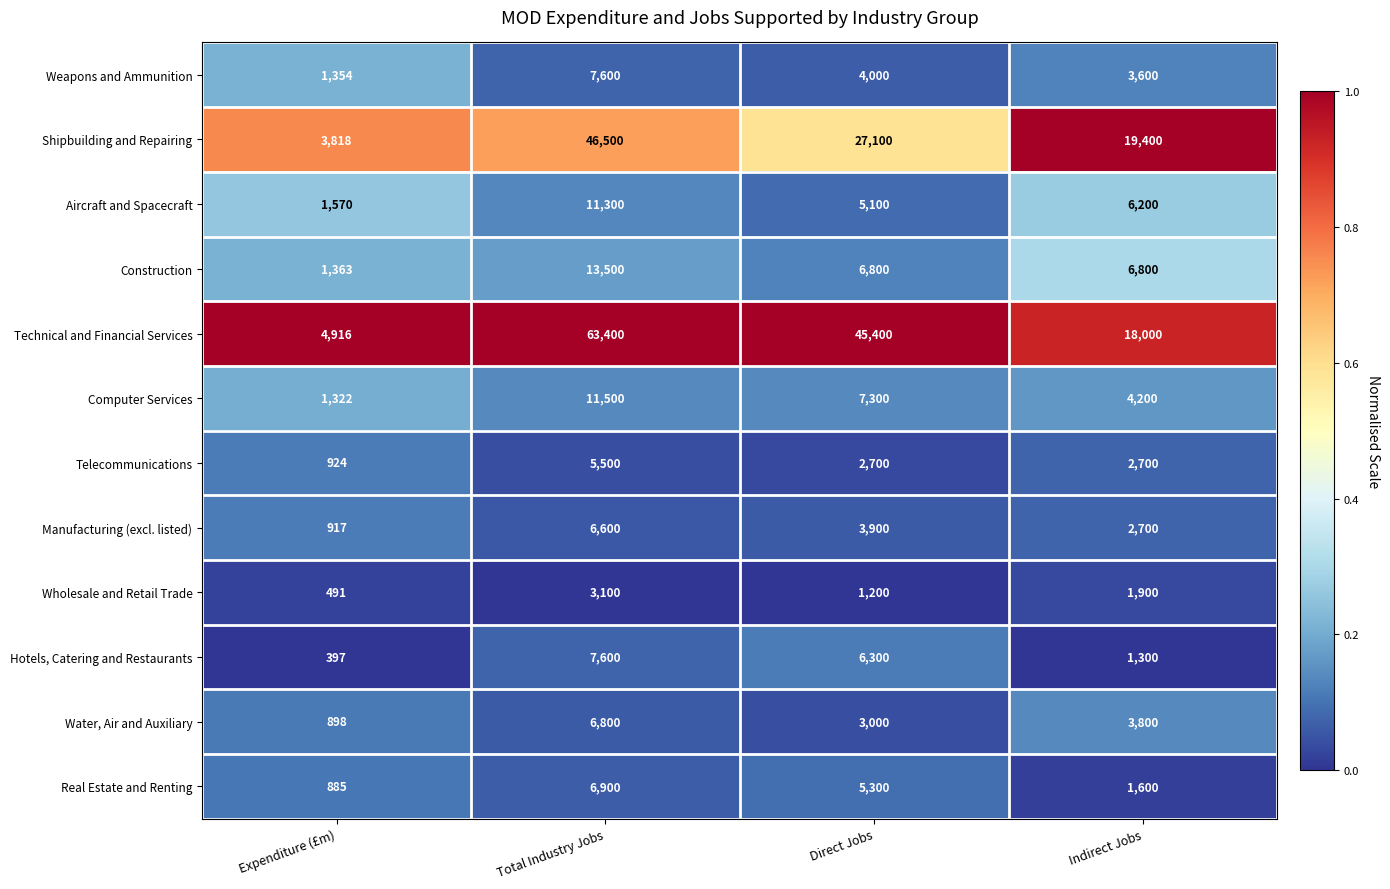

Is it true that Hotels, Catering and Restaurants equals 7600 at Total Industry Jobs?

True